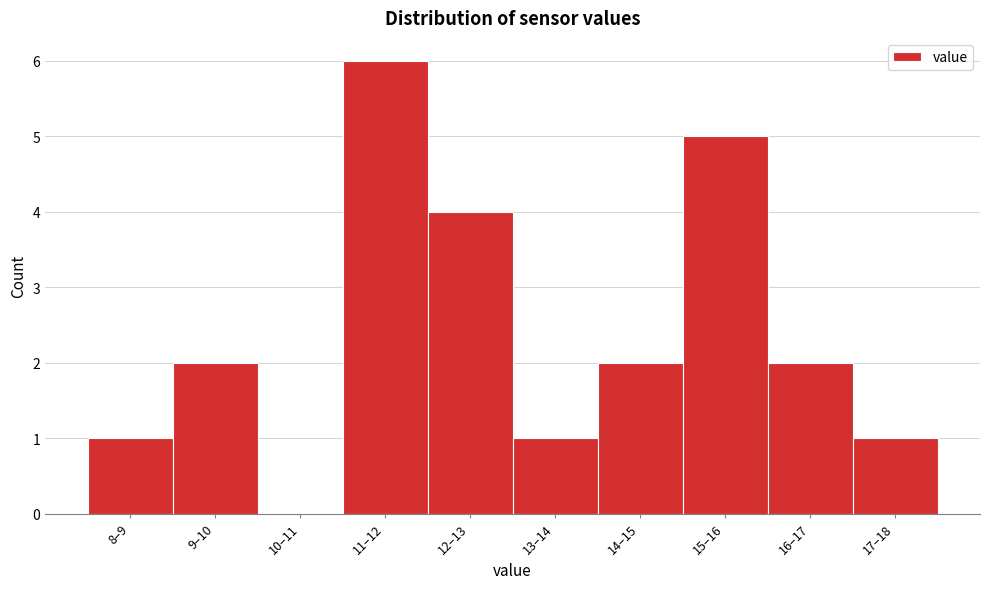

Reading left to right, transcribe all the data shown in this chart.

8–9=1	9–10=2	10–11=0	11–12=6	12–13=4	13–14=1	14–15=2	15–16=5	16–17=2	17–18=1